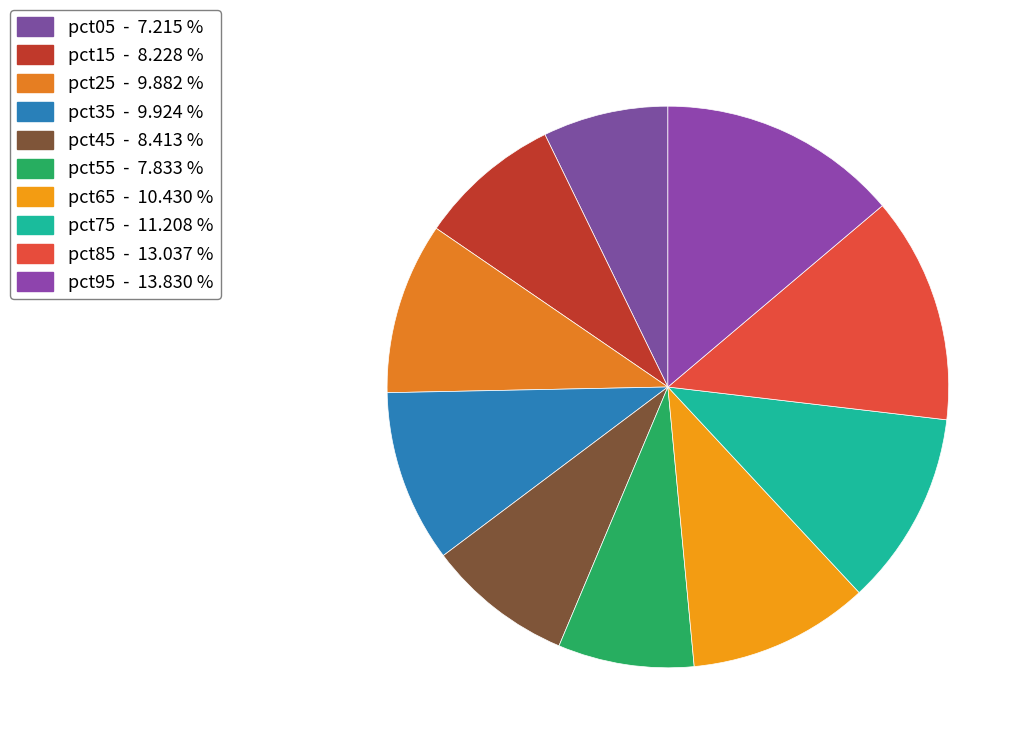

Which slice is the smallest?

pct05